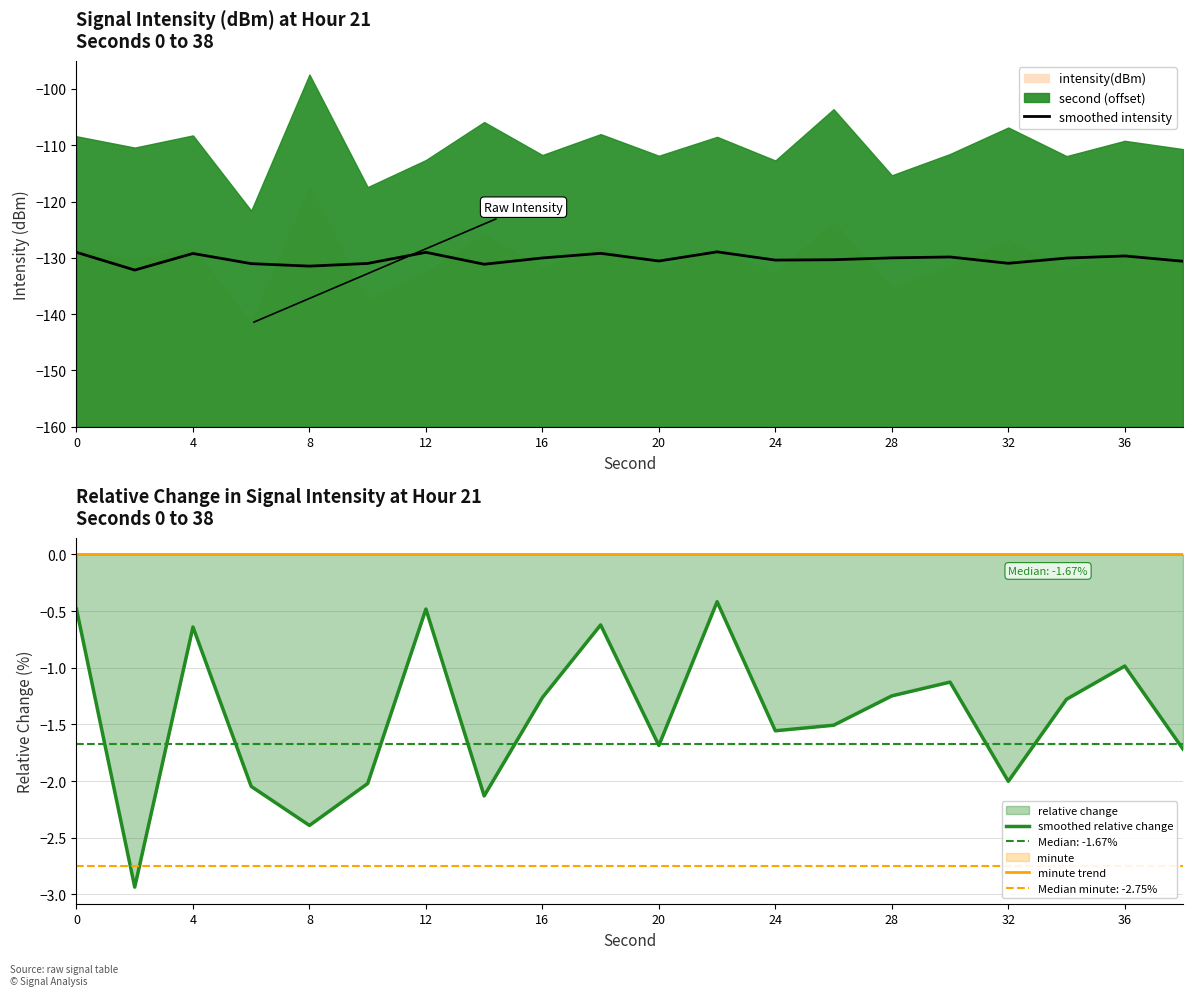

Reading left to right, transcribe all the data shown in this chart.

smoothed intensity: -129.0	-132.2	-129.2	-131.0	-131.5	-131.0	-129.0	-131.1	-130.0	-129.2	-130.6	-128.9	-130.4	-130.3	-130.0	-129.8	-131.0	-130.0	-129.7	-130.6
smoothed relative change: -0.5	-2.9	-0.6	-2.0	-2.4	-2.0	-0.5	-2.1	-1.3	-0.6	-1.7	-0.4	-1.6	-1.5	-1.2	-1.1	-2.0	-1.3	-1.0	-1.7
minute trend: 0.0	0.0	0.0	0.0	0.0	0.0	0.0	0.0	0.0	0.0	0.0	0.0	0.0	0.0	0.0	0.0	0.0	0.0	0.0	0.0